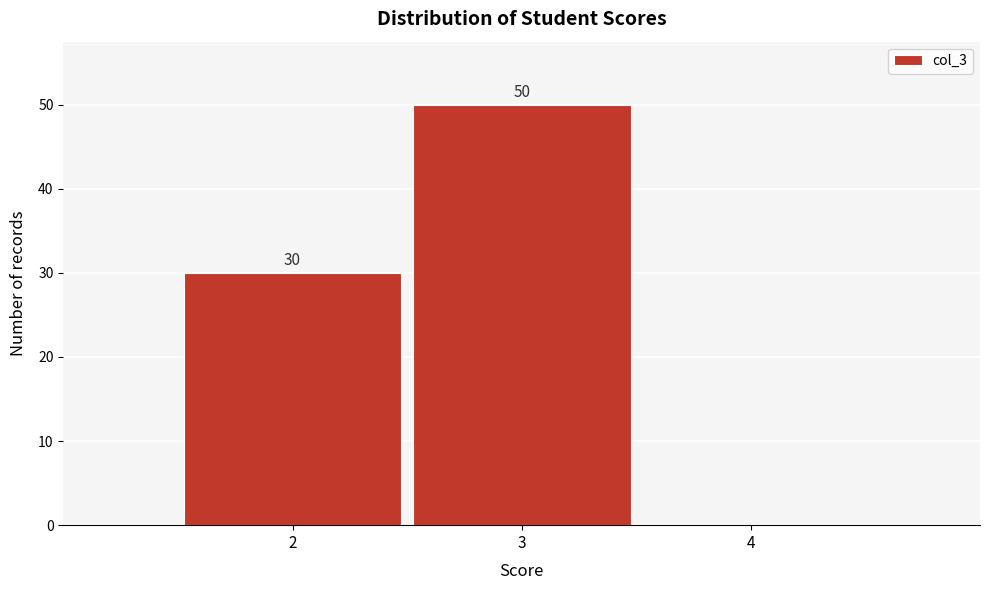

Over which range of the x-axis is the bar tallest?

2.5 to 3.5